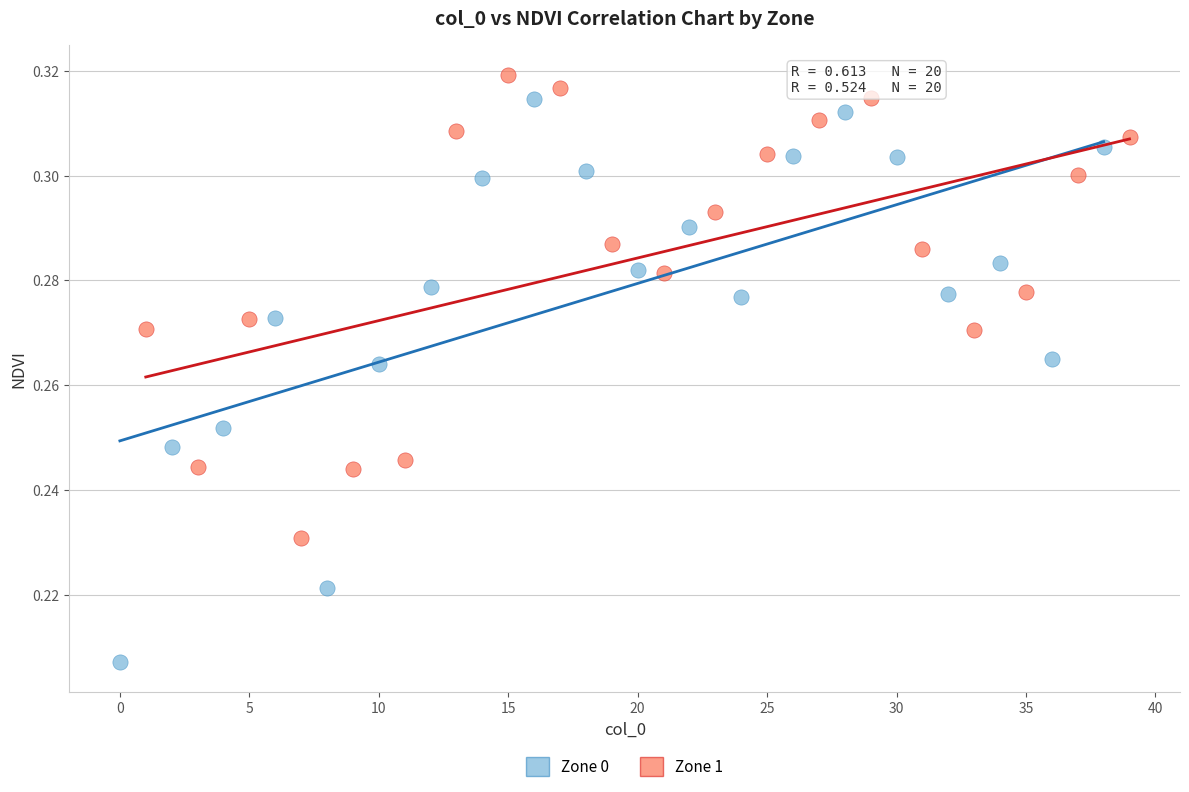

Which series has the largest Y range (max minus min)?

Zone 0